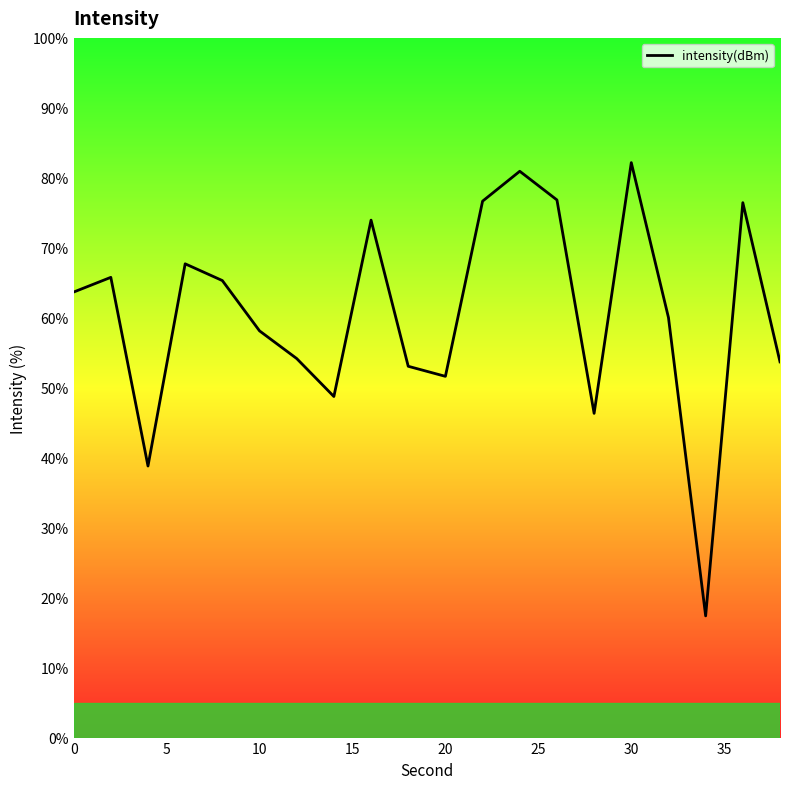

What is the smallest value displayed?

17.4